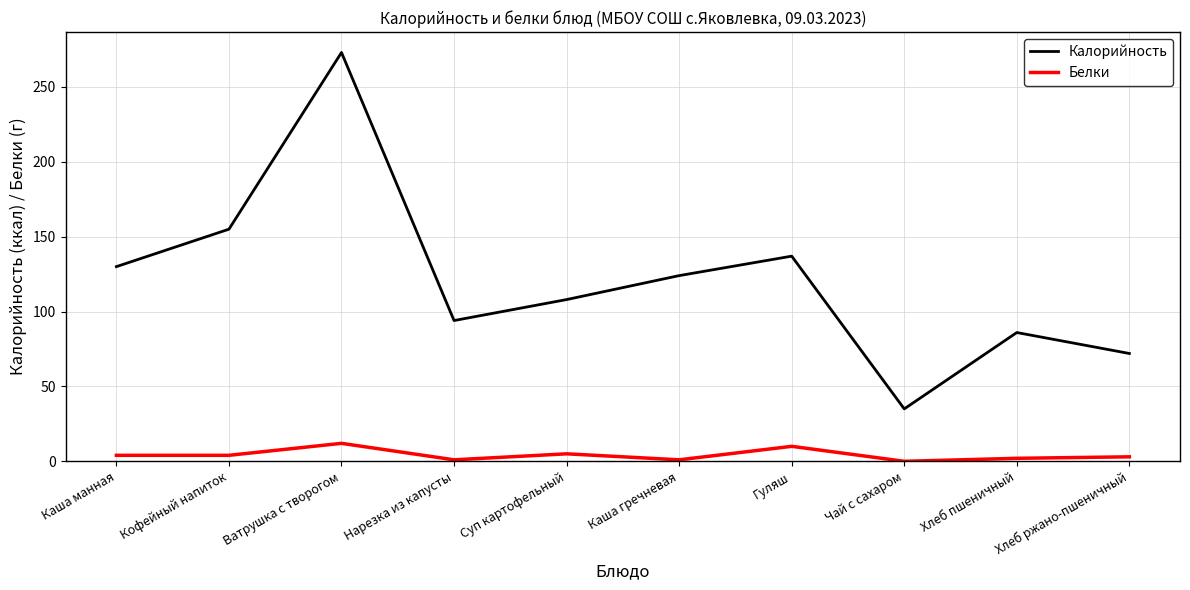

What is the average value of the Калорийность series?

121